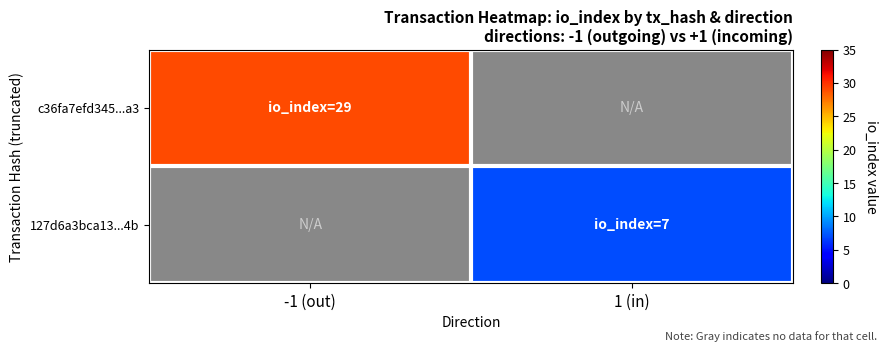

Rank the categories by 127d6a3bca13...4b value from highest to lowest.

-1 (out), 1 (in)